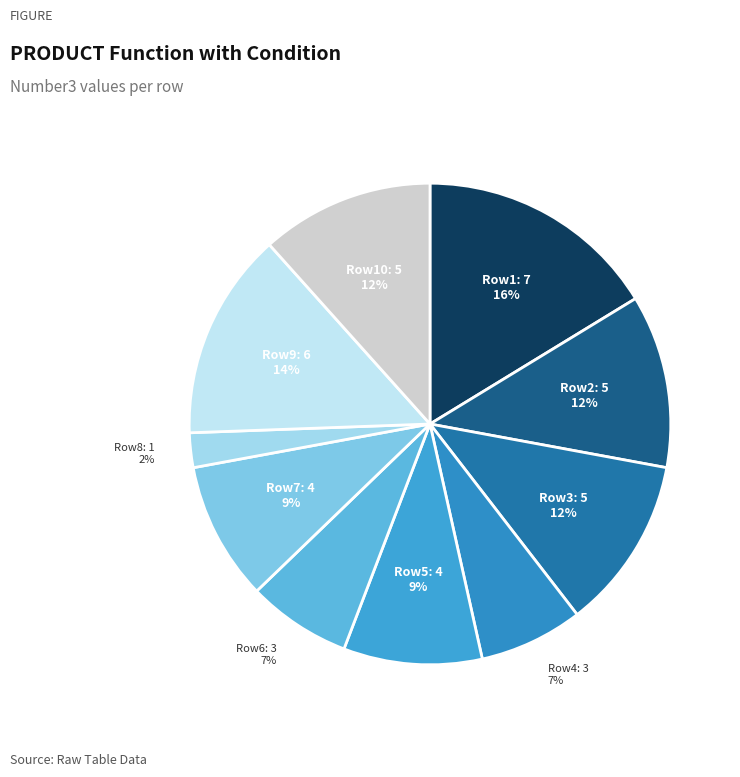

True or false: Row6: 3 accounts for 1% of the total.

False